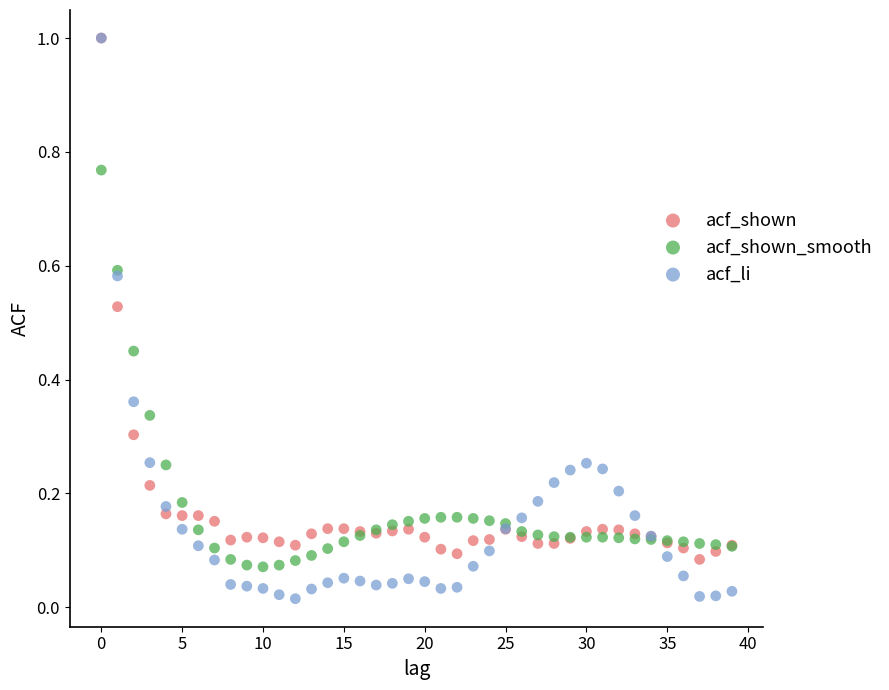

Which series has the widest spread of Y values?

acf_li